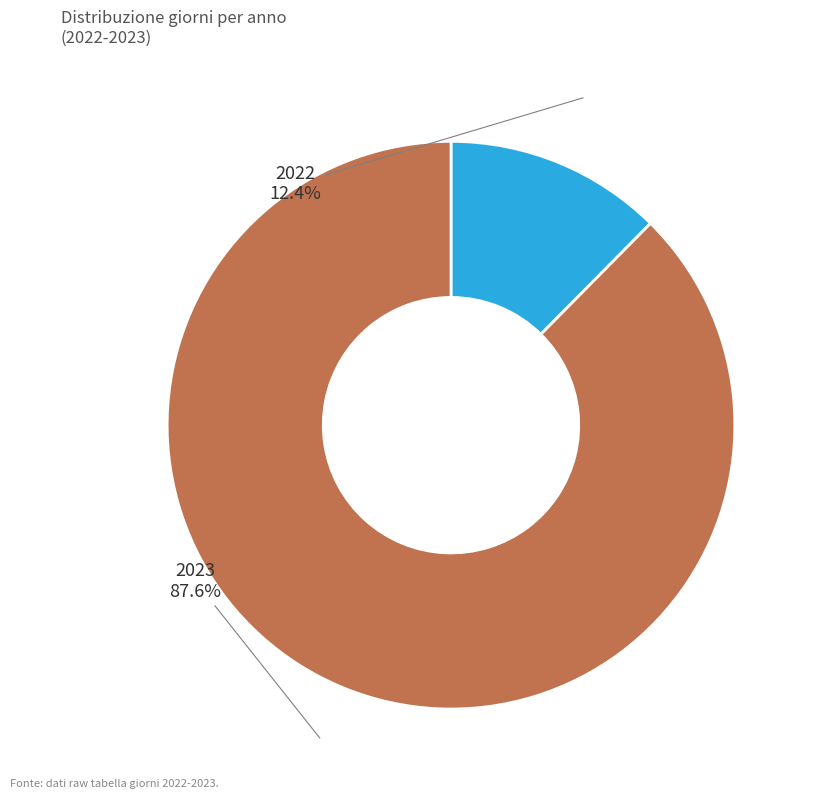

Combined, what portion of the pie is 2022 and 2023?

100.0%